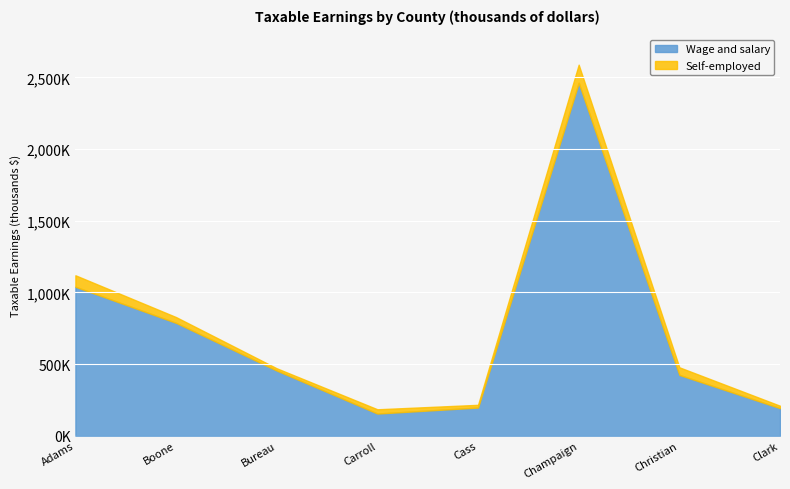

What is the value of the Wage and salary point at the 5th from the left?

196323